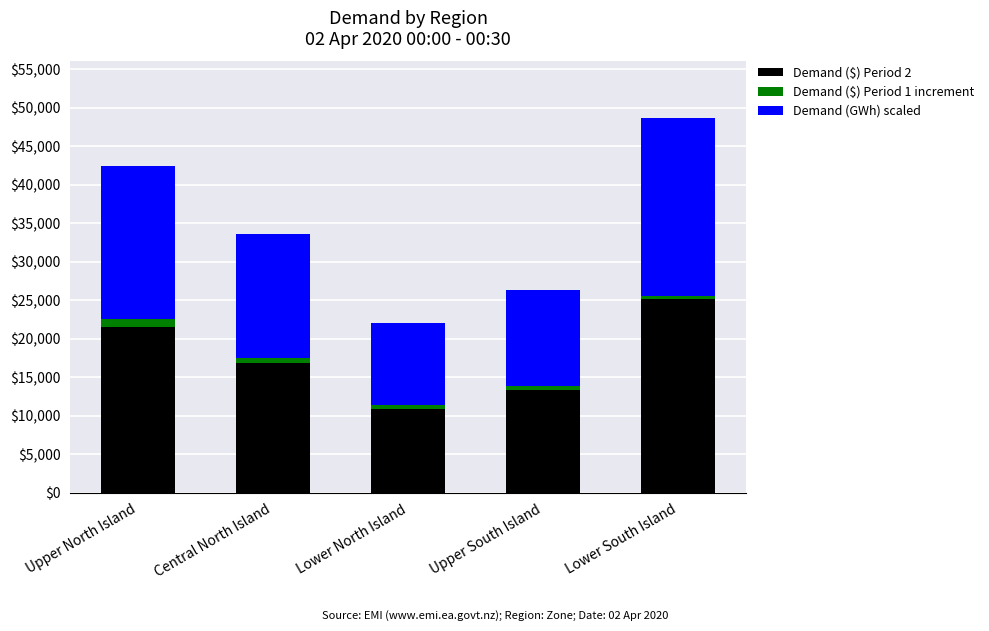

What is the difference between the maximum and second lowest values in the Demand ($) Period 2 series?

11811.4